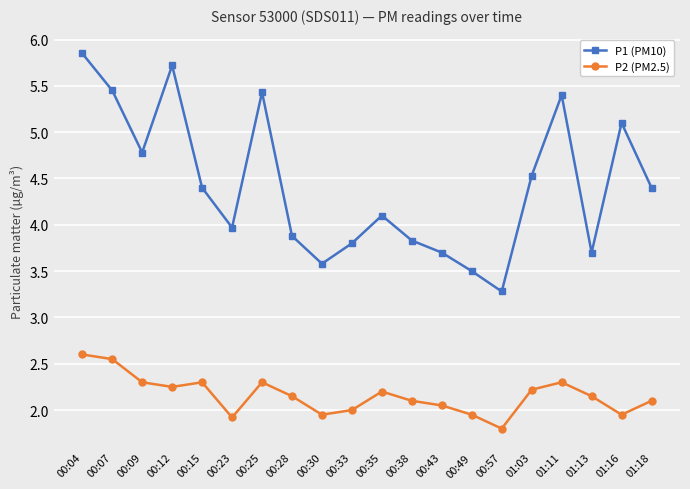

Is it true that P1 (PM10) equals 6.5 at 01:13?

False